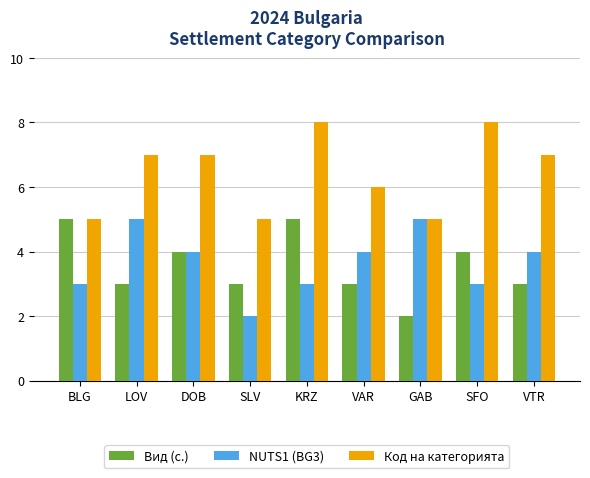

What is the label of the 8th bar from the left?

SFO